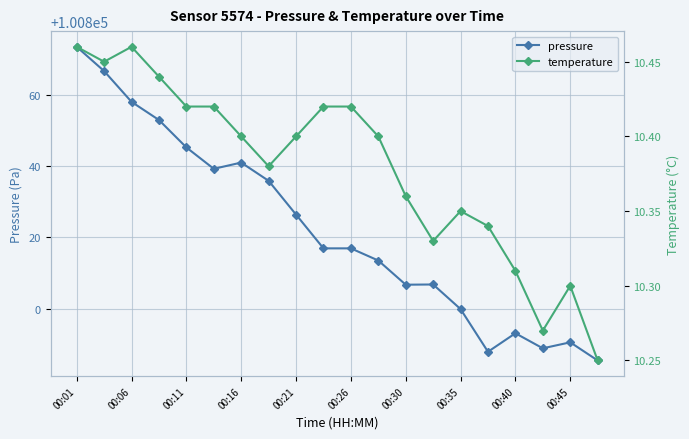

Which series has the largest total across all categories?

pressure